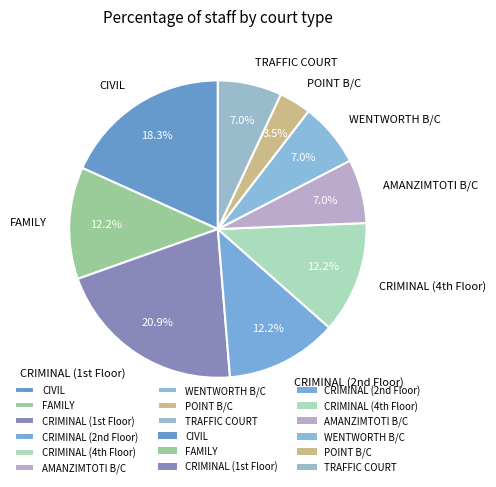

Is there a majority slice in this chart?

No